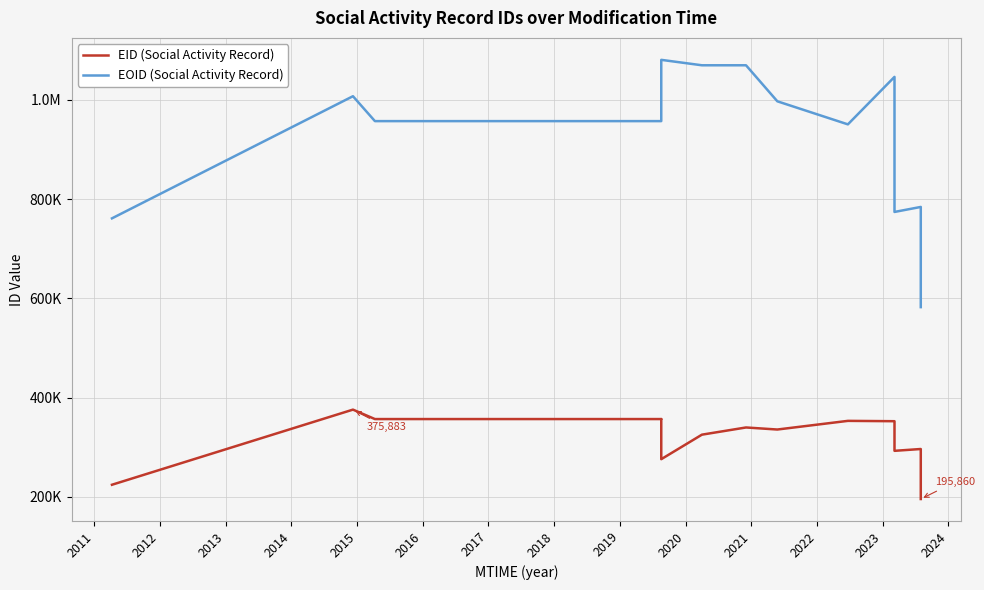

List the series in order of their peak value, highest first.

EOID (Social Activity Record), EID (Social Activity Record)